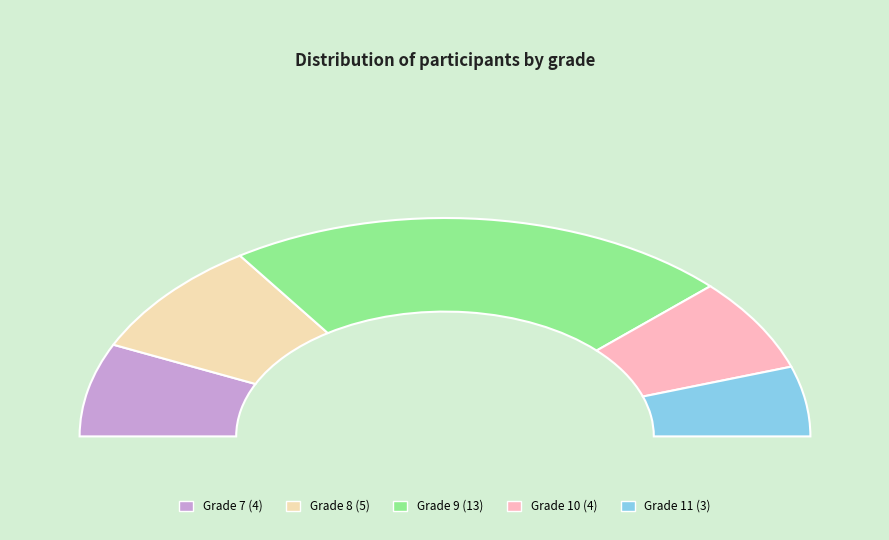

Is the sum of 11 and 7 greater than half?

No